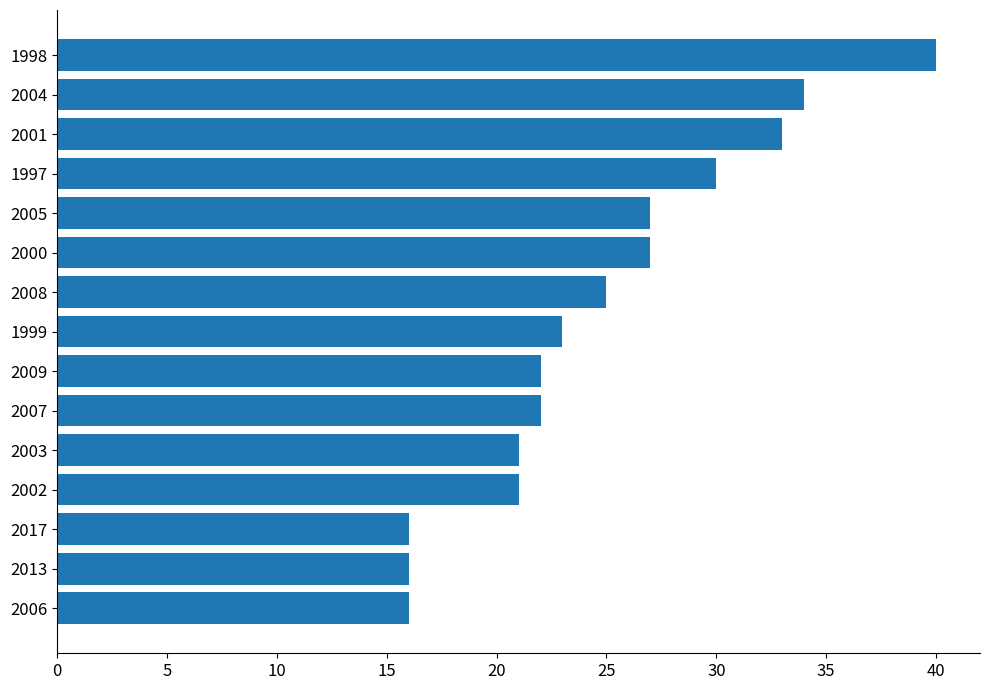

Which has a higher value, 1997 or 2002?

1997